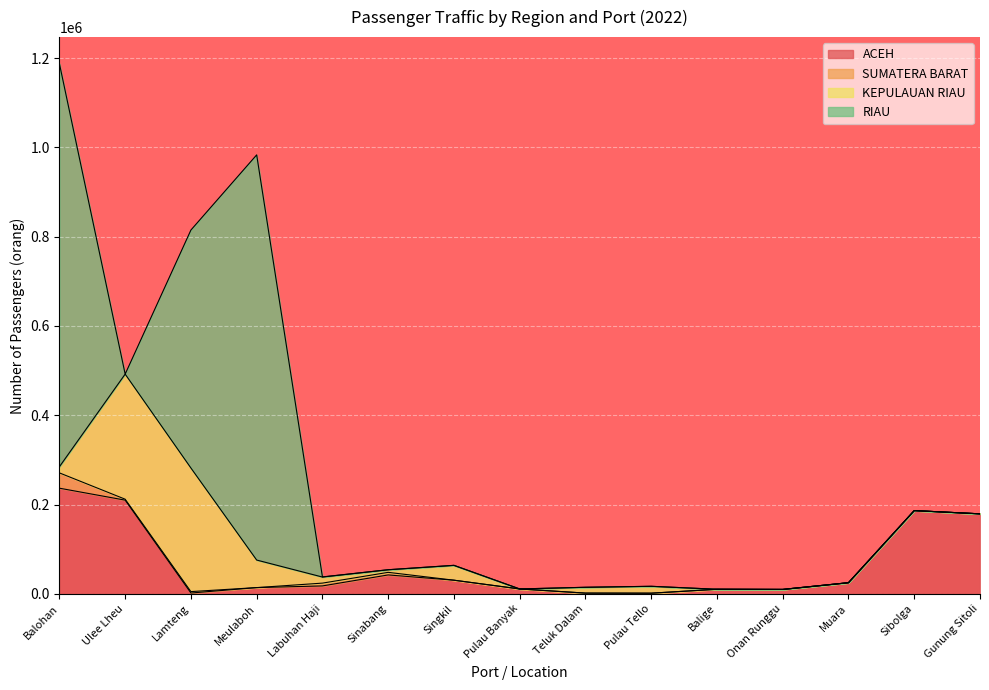

At which category is the sum across all series the highest?

Balohan